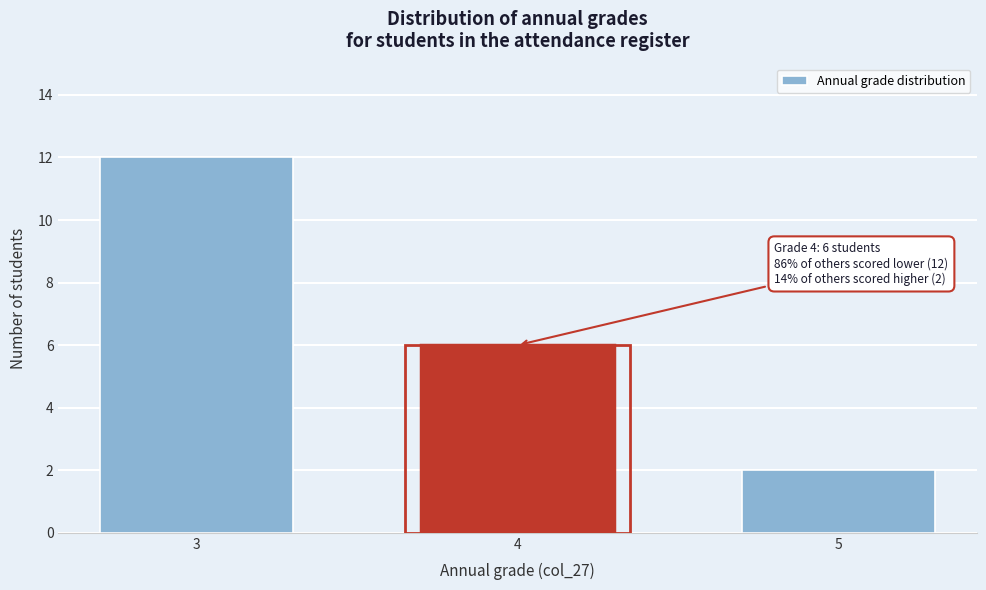

Reading left to right, list all the values displayed in this chart.

12	6	2